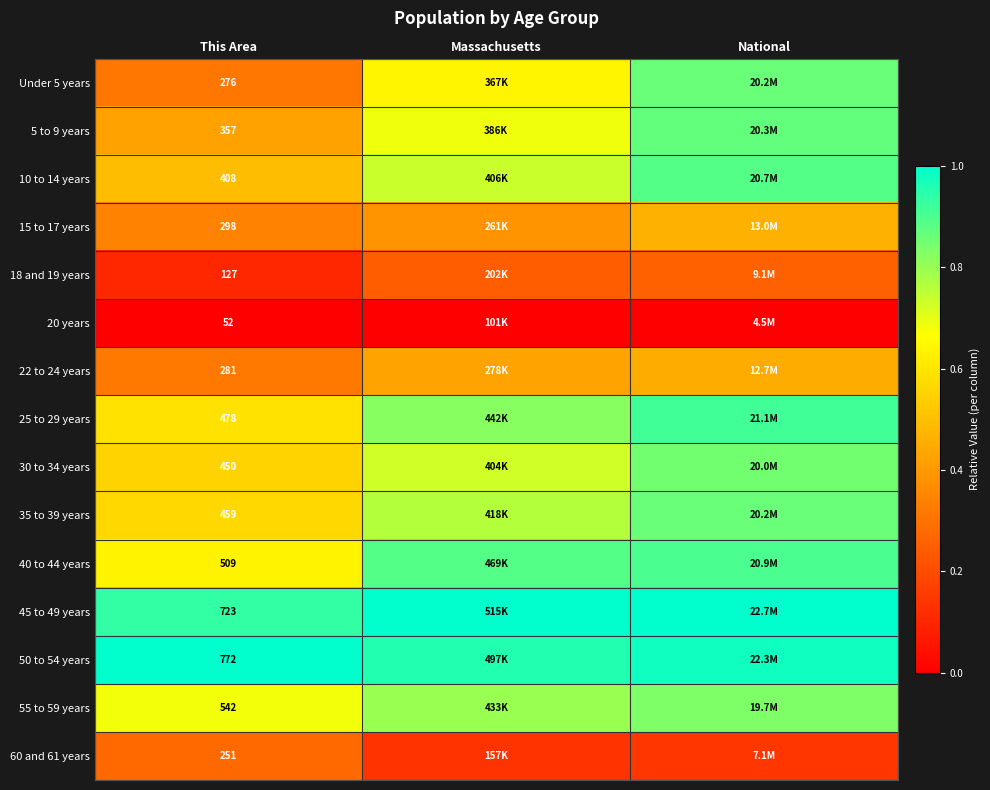

What is the spread (max minus min) of values at This Area?

720.0